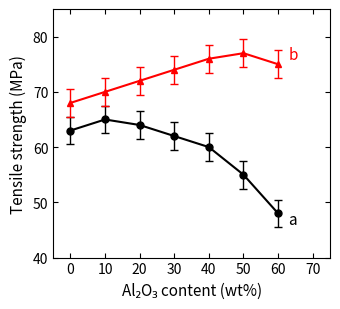

What is the spread (max minus min) of values at 40?

16